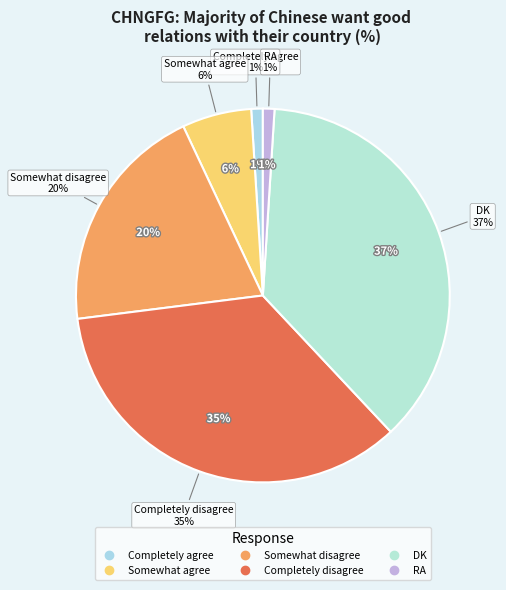

Is there any slice that represents more than half of the pie?

No